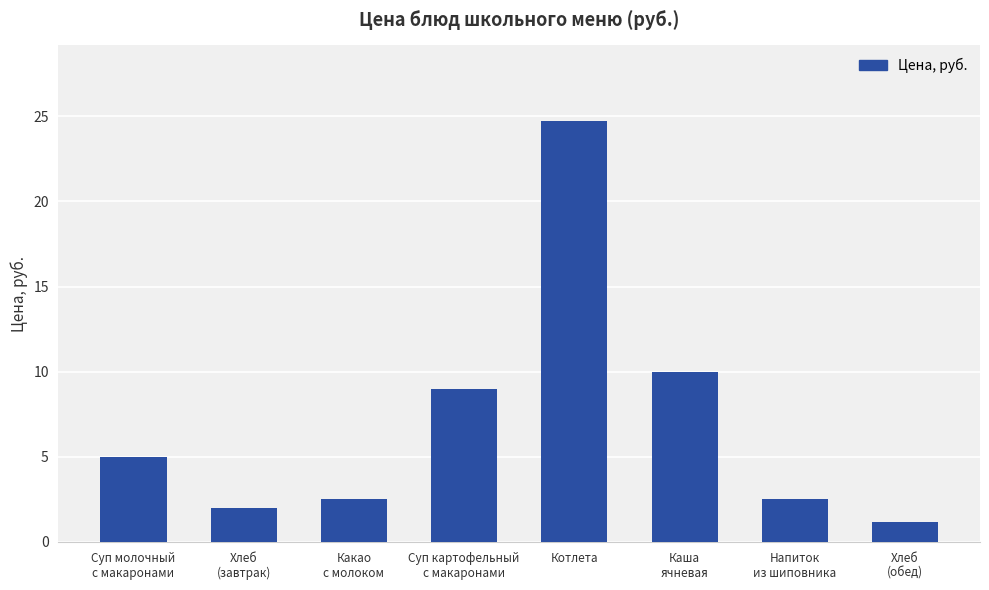

What is the difference between the maximum and minimum values?

23.5